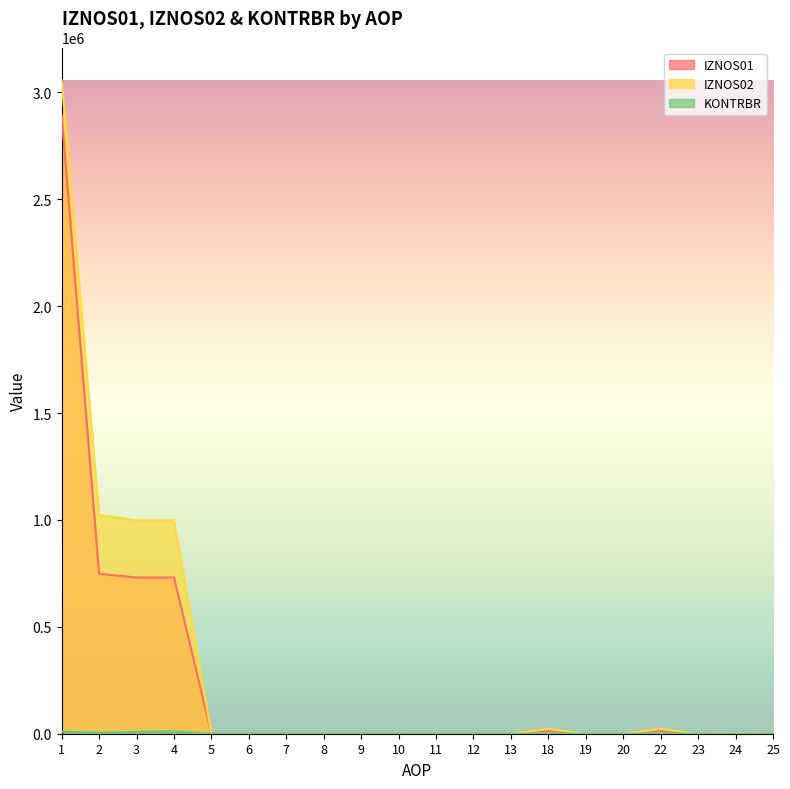

Is it true that KONTRBR equals -5765.6 at 7?

False